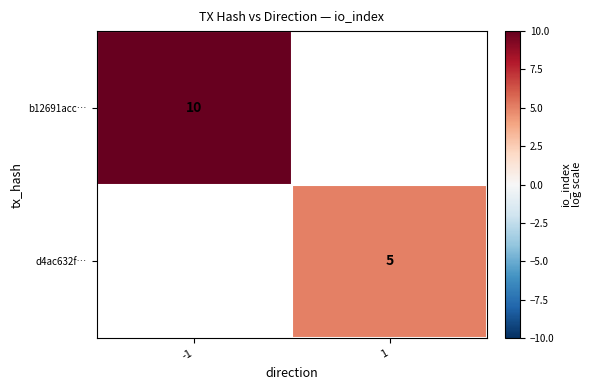

Is it true that b12691acc… equals 6 at -1?

False